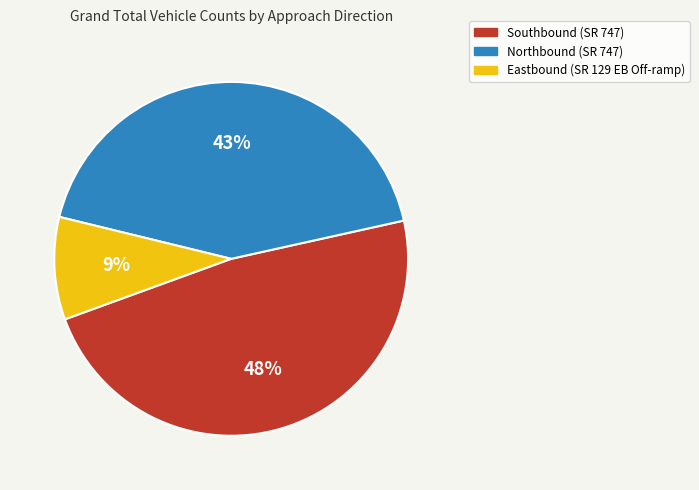

Which category has the smallest portion of the pie?

Eastbound (SR 129 EB Off-ramp)